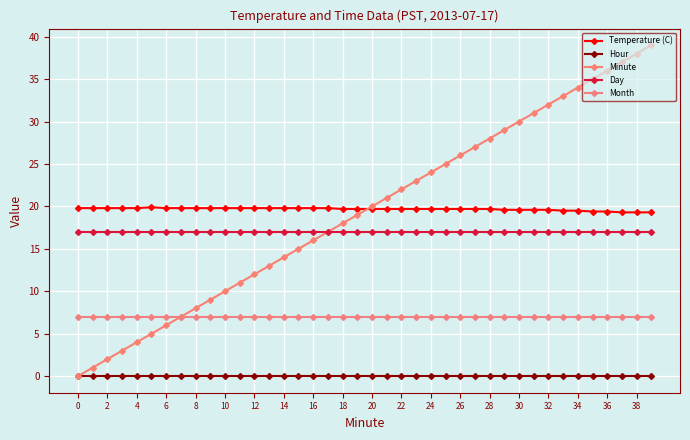

Count the number of categories in the chart.

40